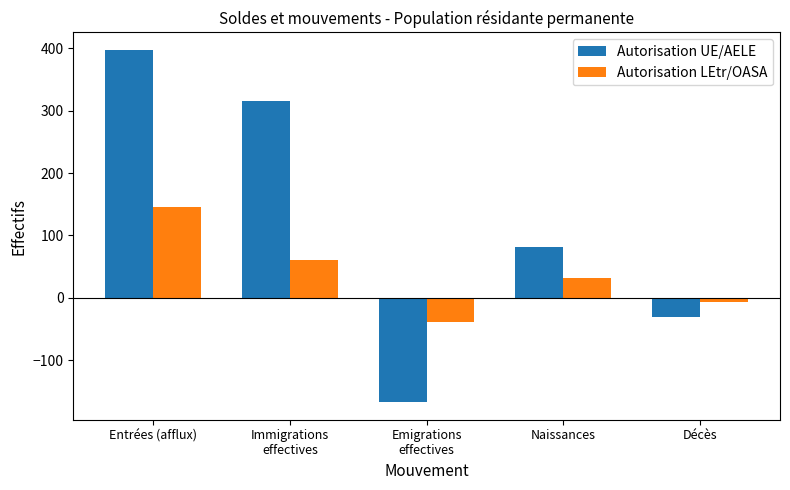

How many positive values does the Autorisation LEtr/OASA series have?

3